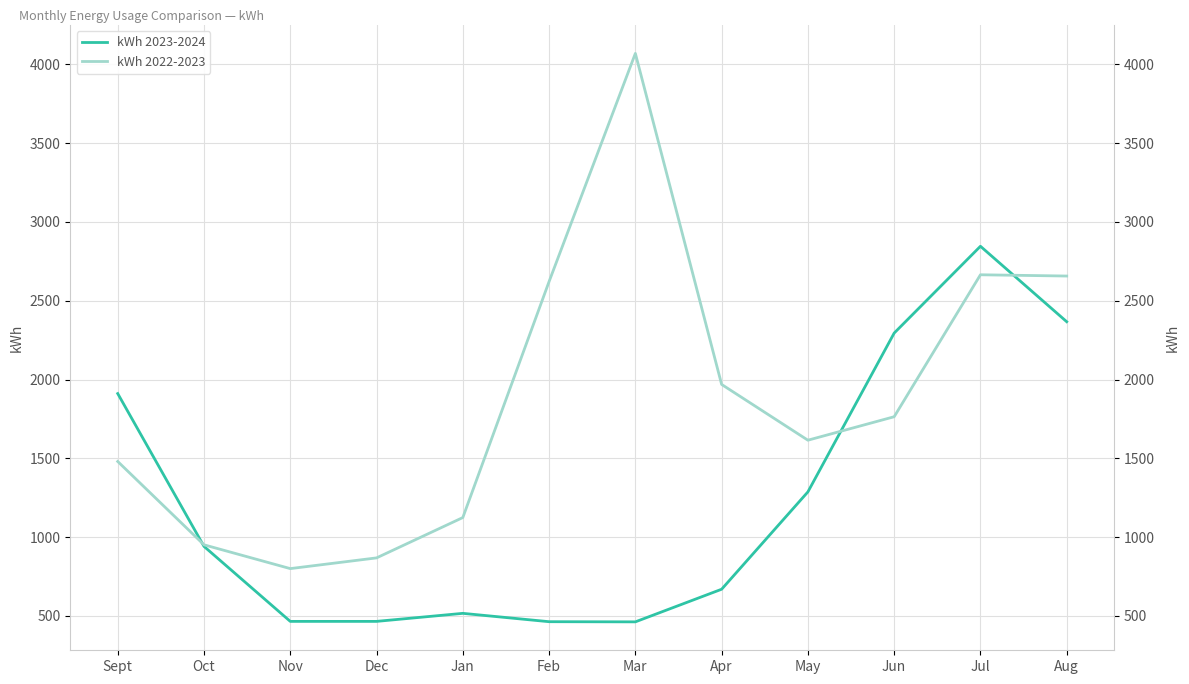

True or false: kWh 2023-2024 and kWh 2022-2023 intersect in this chart.

True